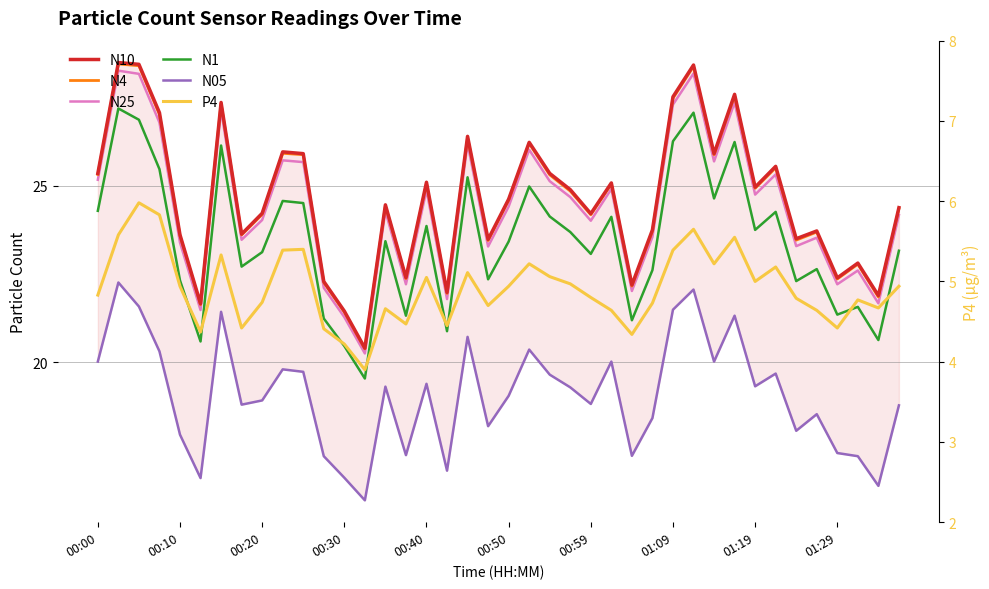

What value does the N05 series have at 17?

16.9